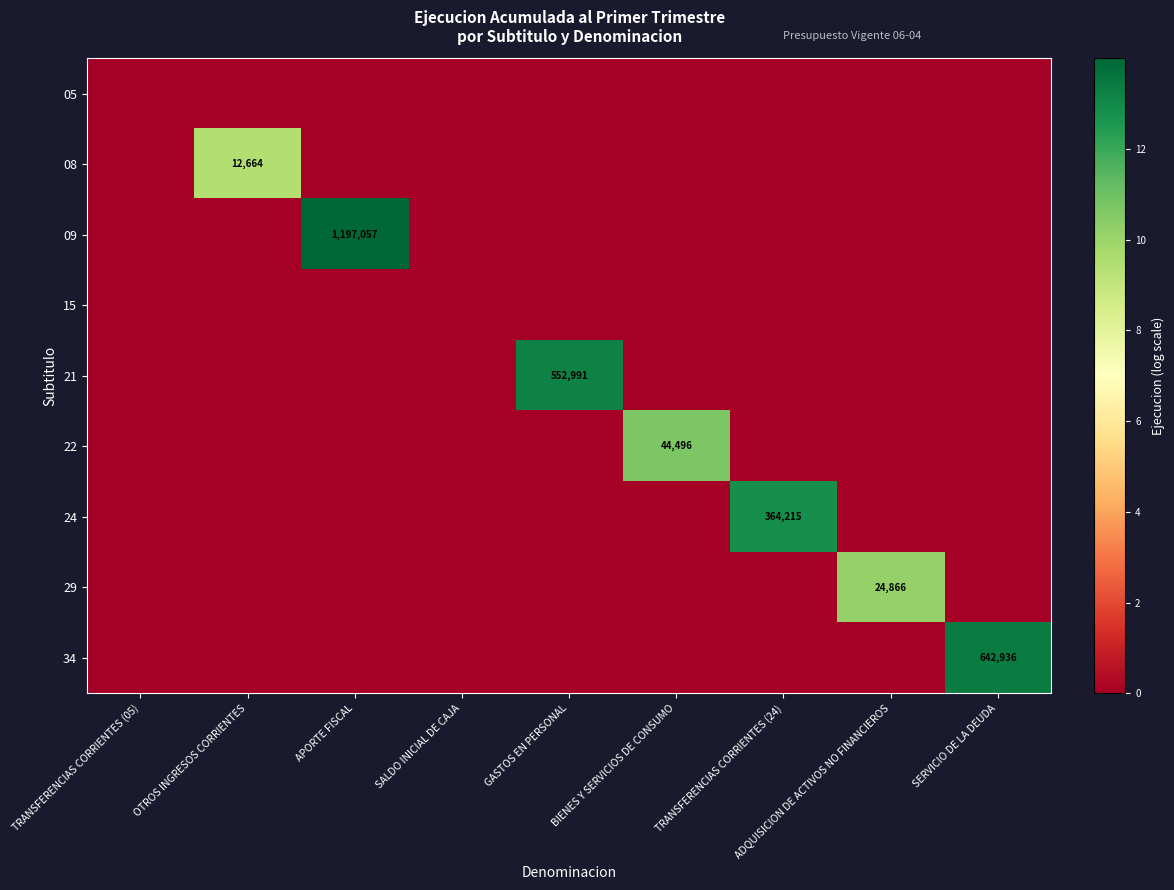

Rank the series by their maximum value, from highest to lowest.

09, 34, 21, 24, 22, 29, 08, 05, 15